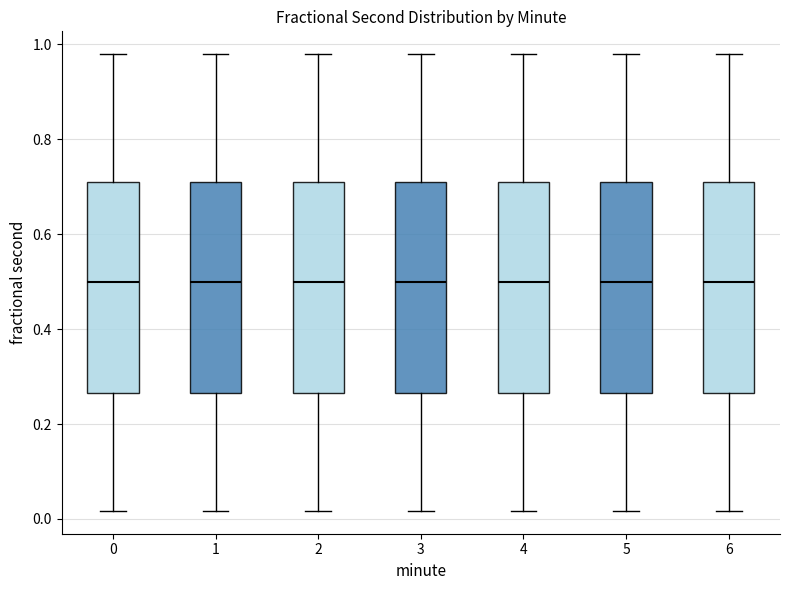

Where is the upper edge of the box at x = 6 on the y-axis? The values are not printed on the chart, so give them approximately, as read against the axis.

0.72